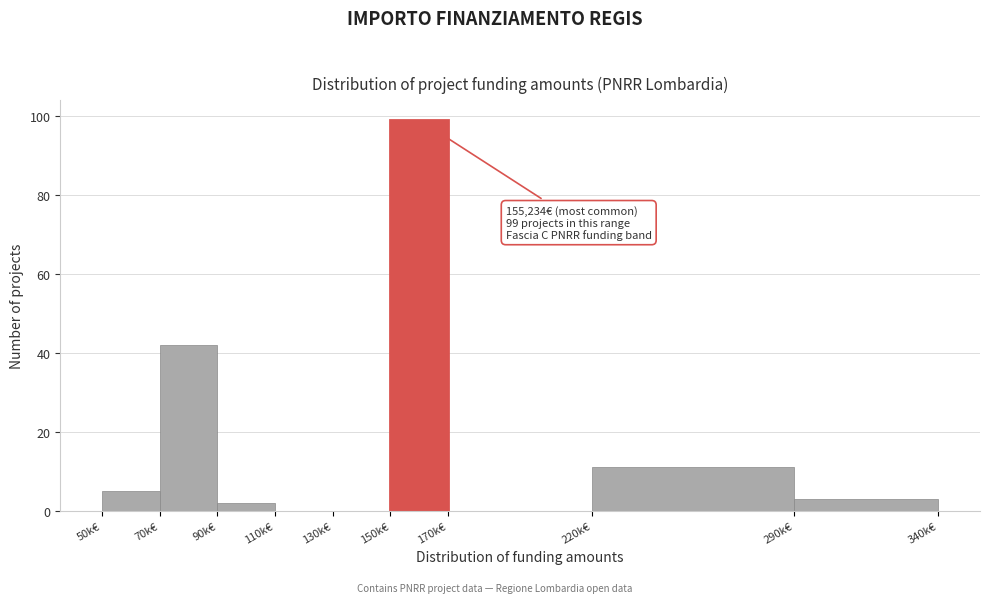

Reading left to right, what are all the values shown in this chart?

50k€=5	70k€=42	90k€=2	110k€=0	130k€=0	150k€=99	170k€=0	220k€=11	290k€=3